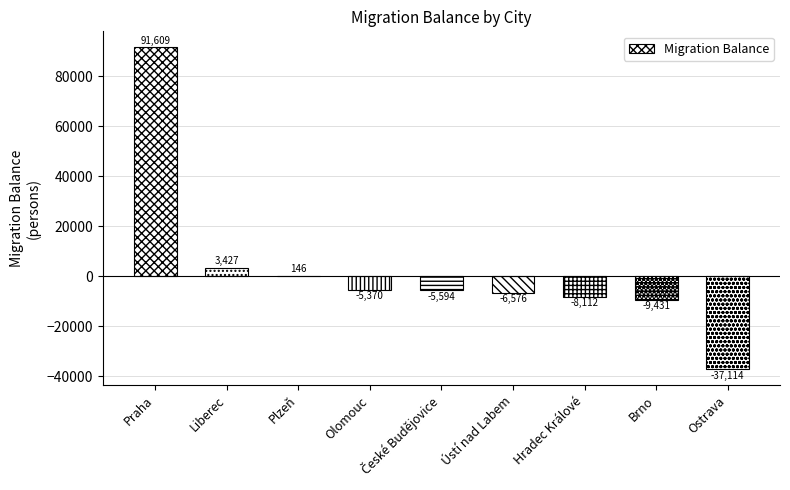

At which label is the value closest to 27247?

Liberec